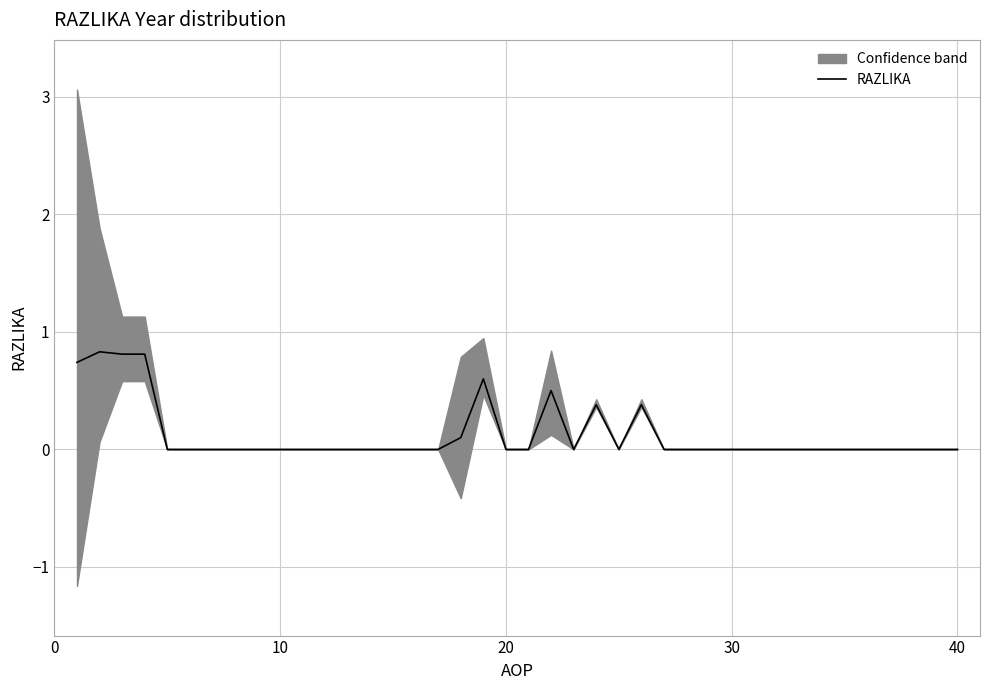

What is the highest value of the RAZLIKA series?

0.8